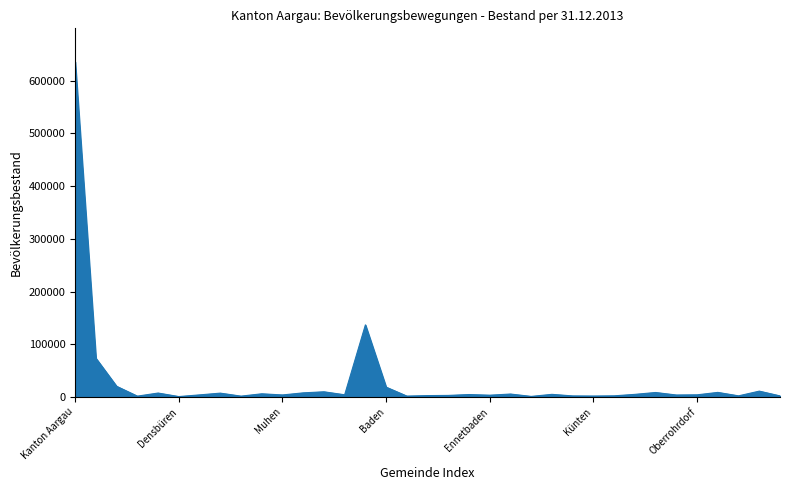

What is the maximum value shown in the chart?

635797